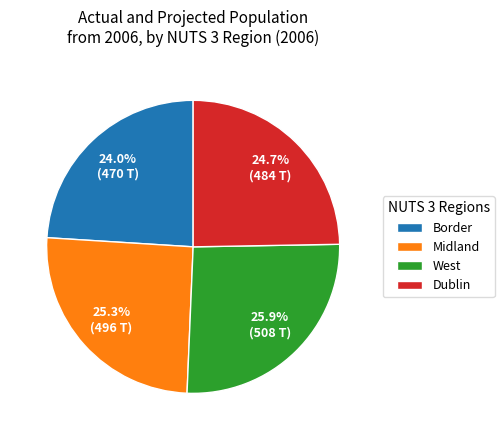

What percentage is the West slice, to the nearest percent?

26%